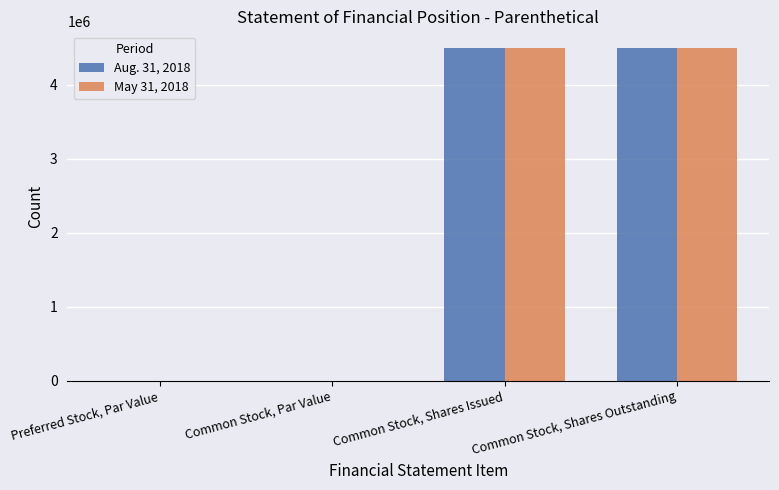

Is the value of May 31, 2018 at Common Stock, Shares Issued greater than the value of Aug. 31, 2018 at Preferred Stock, Par Value?

Yes